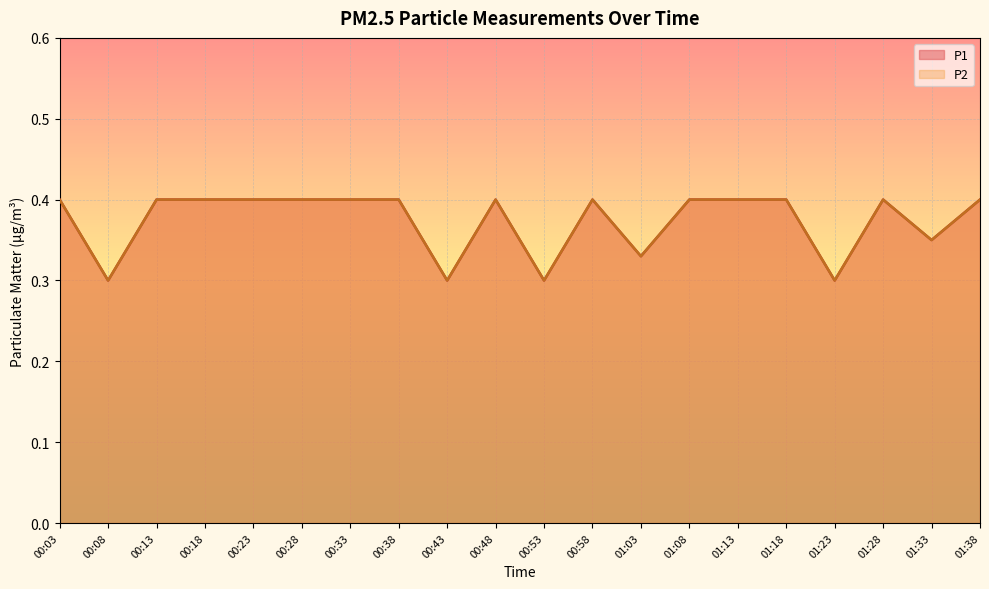

List the series in order of their peak value, lowest first.

P1, P2